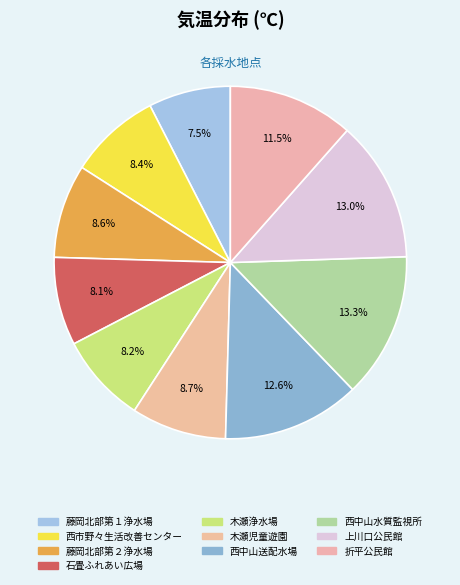

To the nearest percent, what is the combined percentage of 西中山送配水場 and 西中山水質監視所?

26%